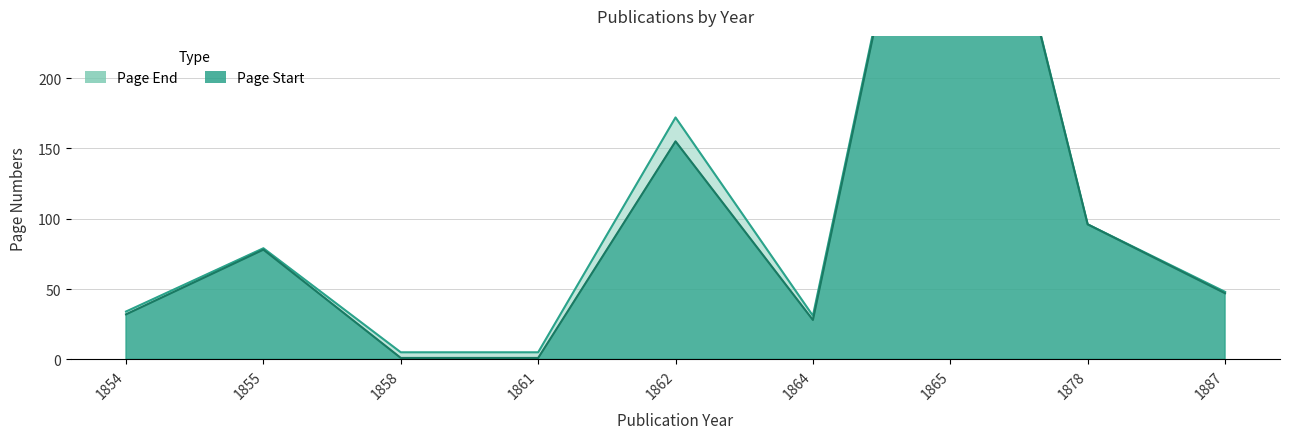

Is it true that Page End equals 48 at 1862?

False